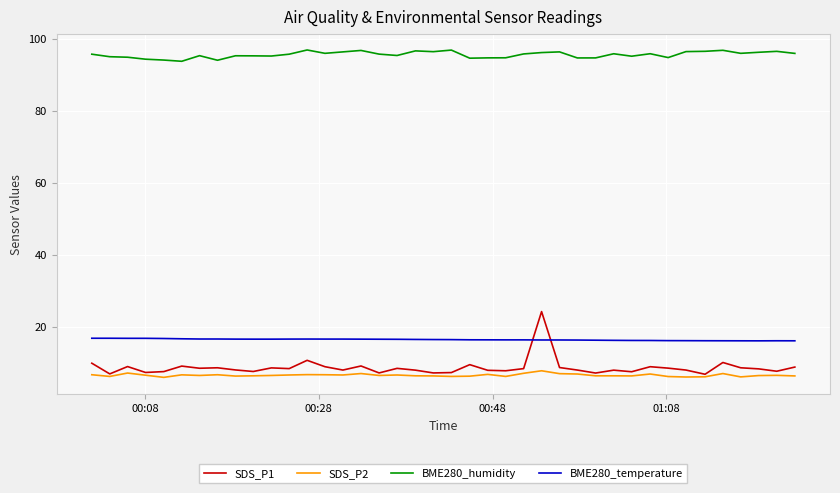

What is the lowest value of the SDS_P1 series?

6.8